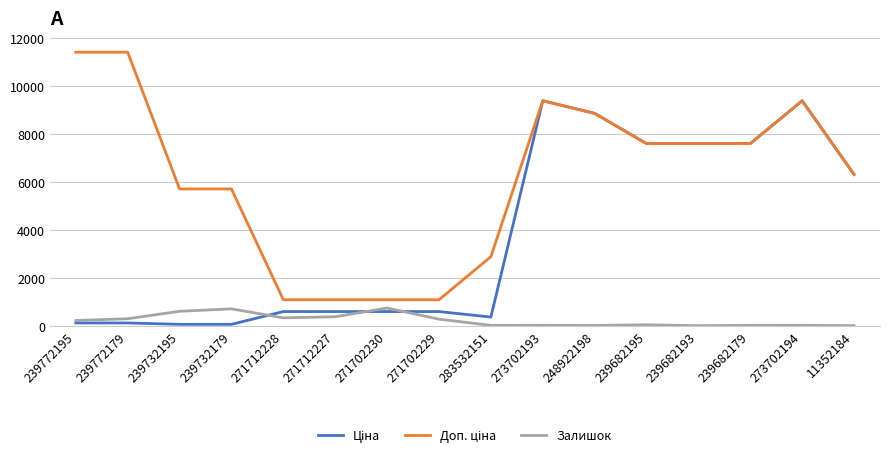

The Залишок series shows 2.0 at 11352184. True or false?

True